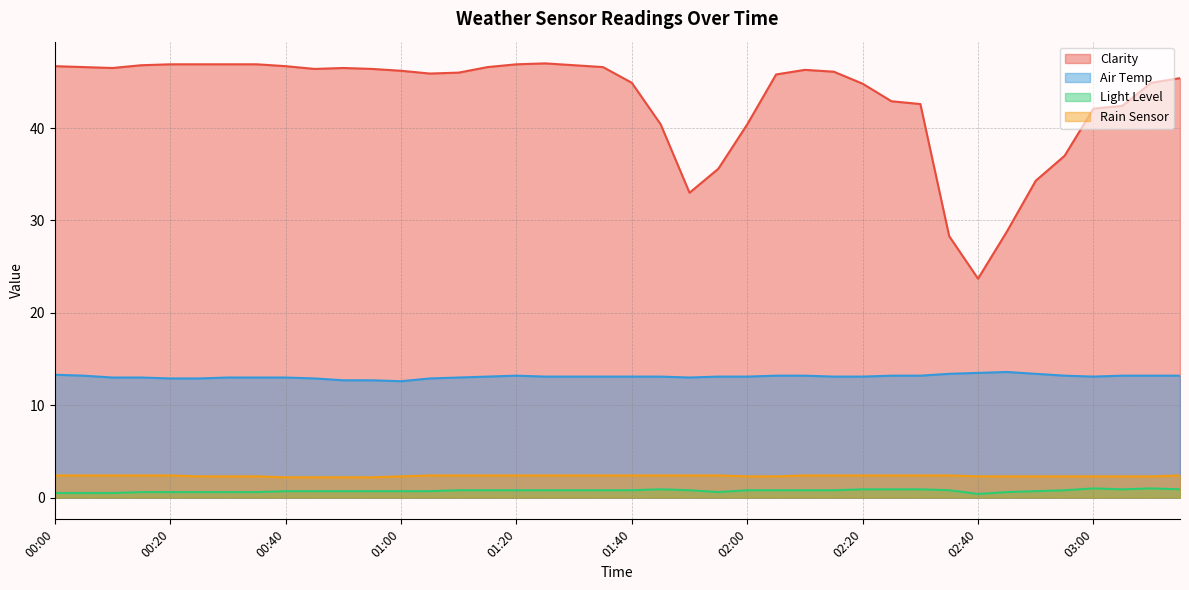

What is the difference between the maximum and minimum values in the Rain Sensor series?

0.2